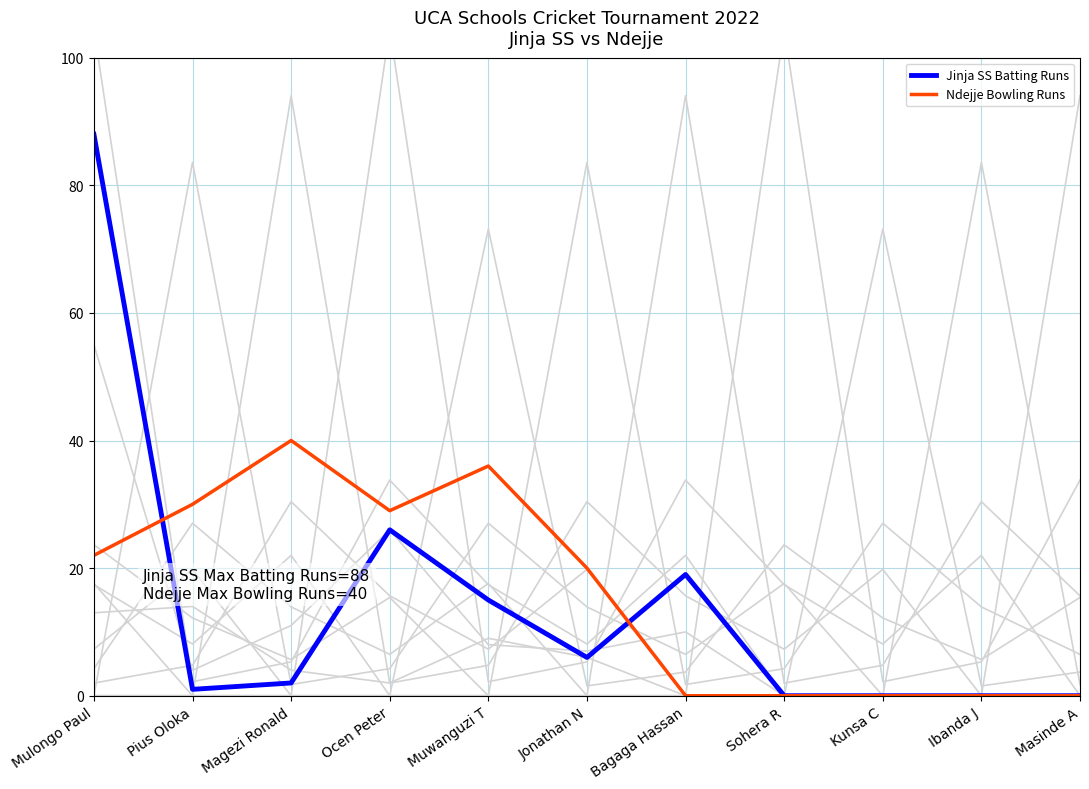

Reading right to left, extract all data points from this chart.

Jinja SS Batting Runs: 0	0	0	0	19	6	15	26	2	1	88
Ndejje Bowling Runs: 0	0	0	0	0	20	36	29	40	30	22